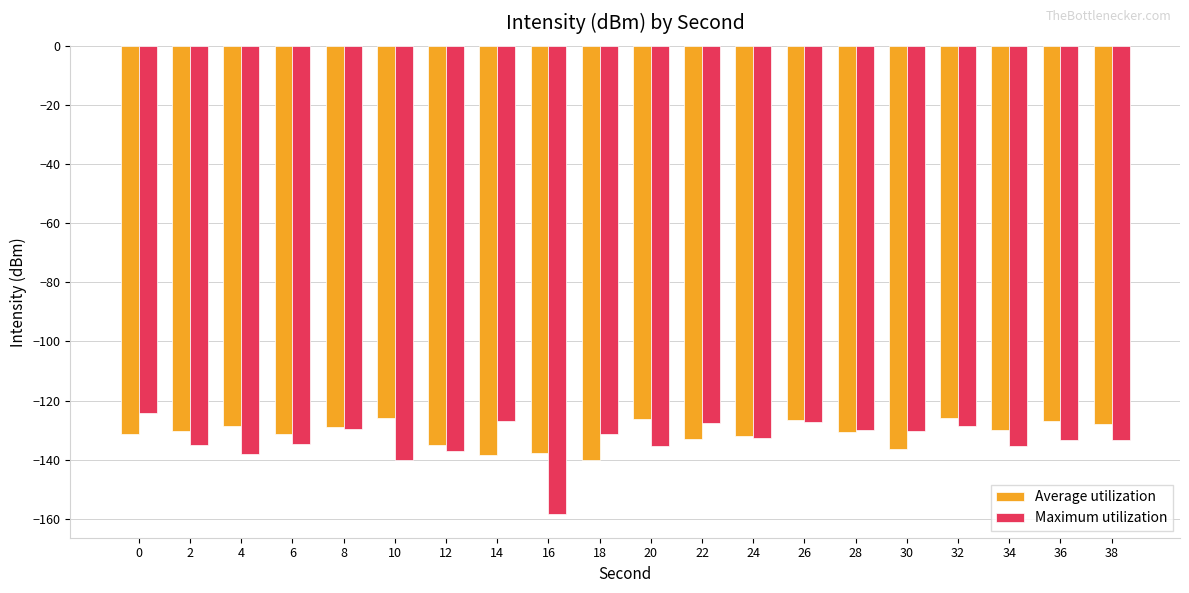

What is the sum of all Maximum utilization values?

-2669.5